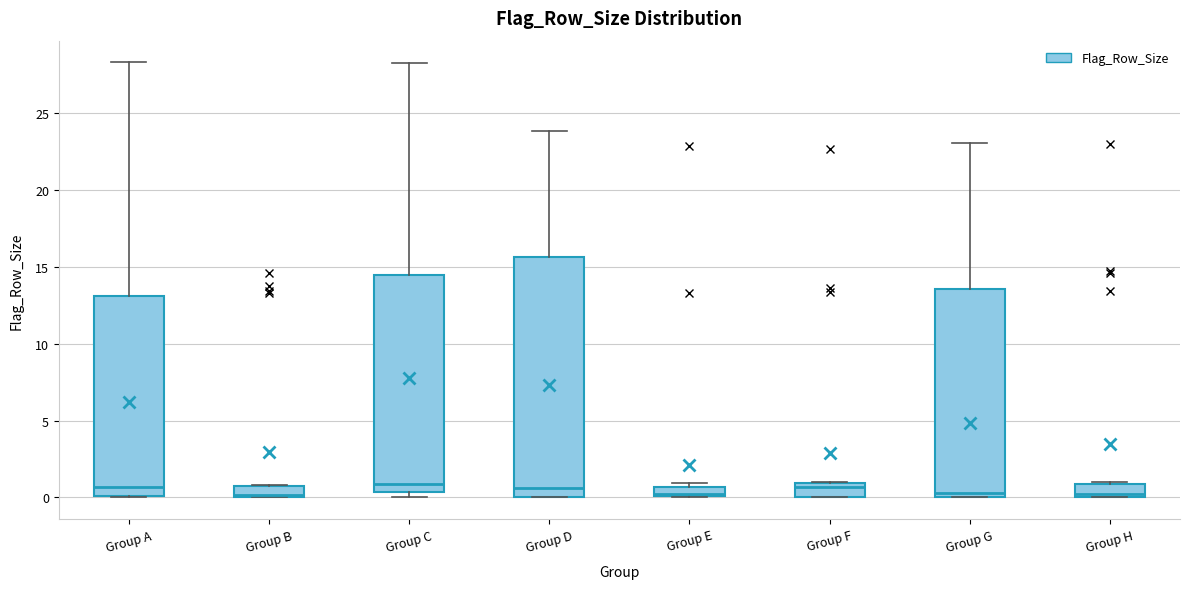

Where is the lower edge of the box for Group A on the y-axis? The values are not printed on the chart, so give them approximately, as read against the axis.

0.0